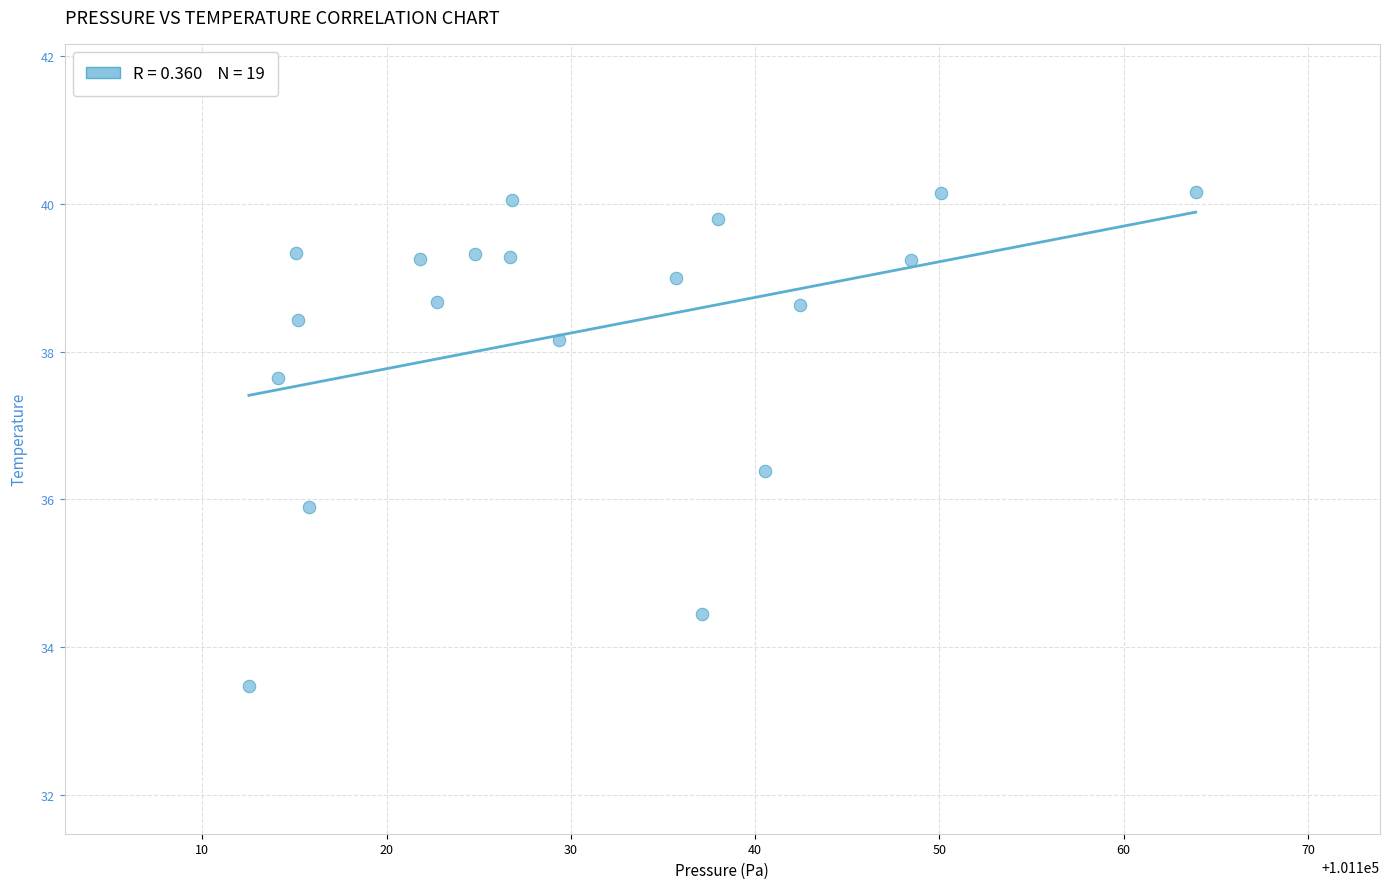

What is the range of Y values (max minus min)?

6.7